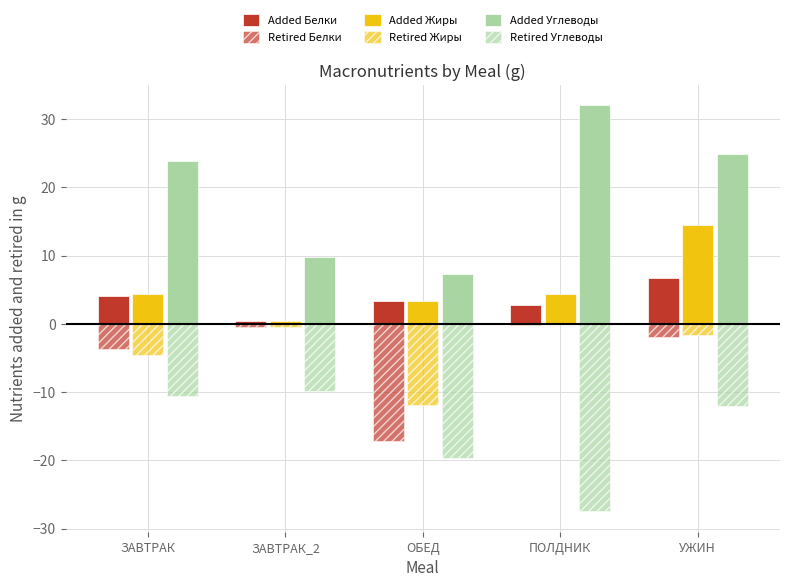

Which category has the highest value in the Added Жиры series?

УЖИН